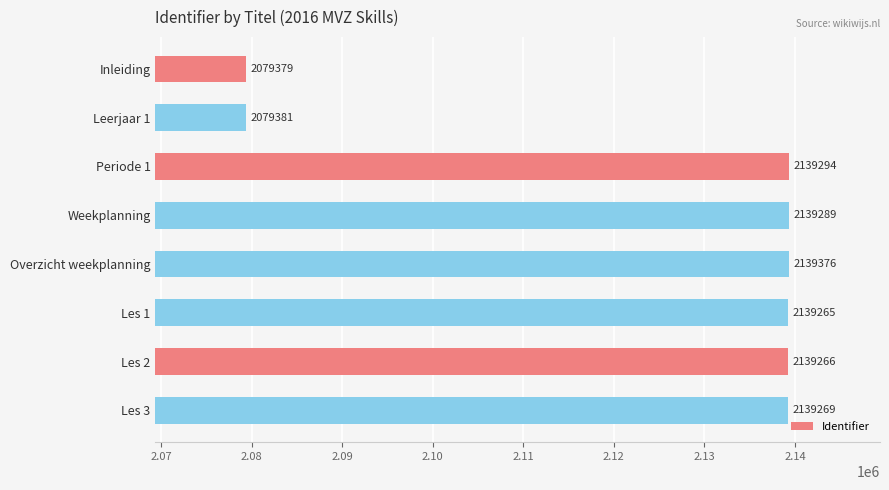

Where is the data nearest to the value 2109377?

Les 1